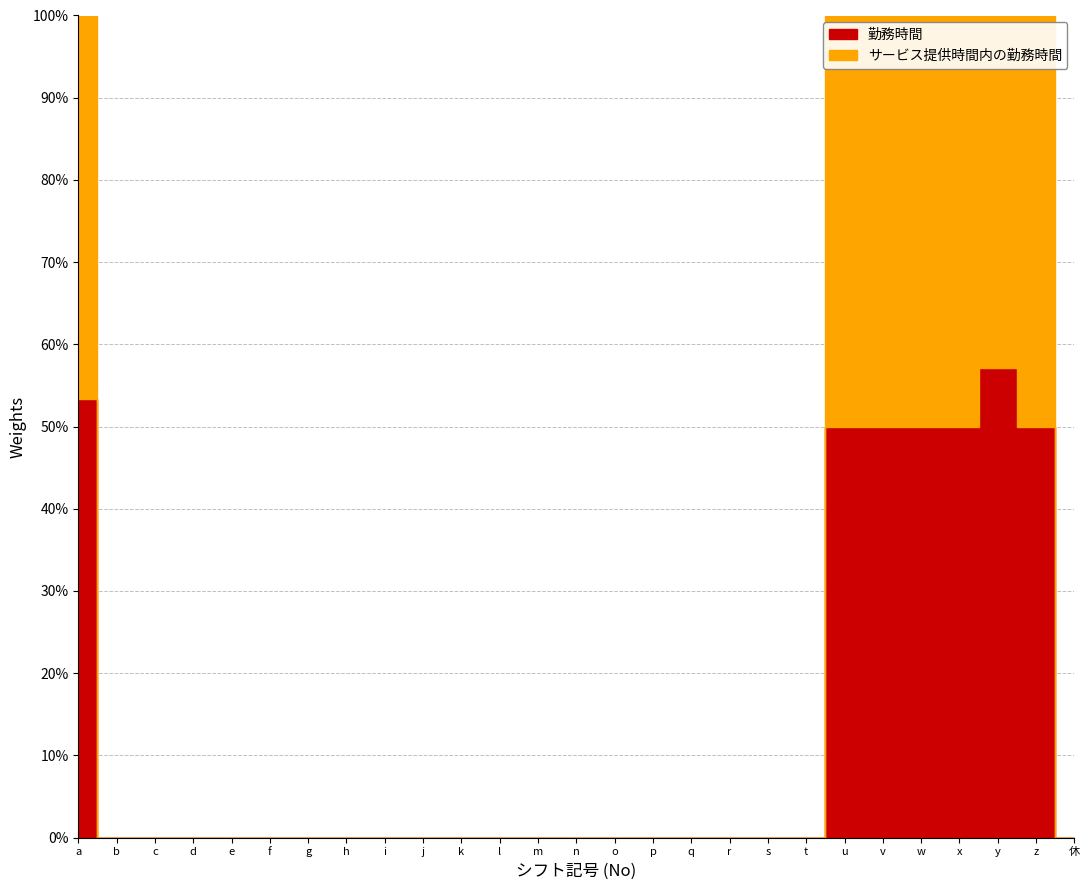

At which category is the sum across all series the highest?

a